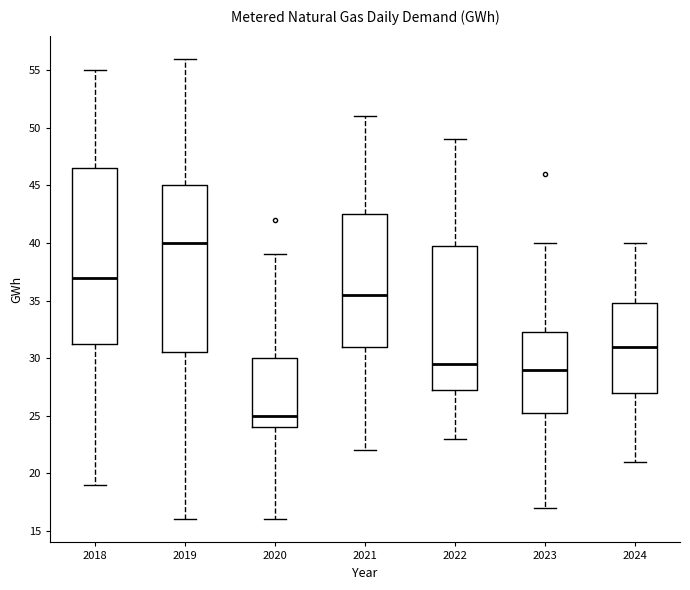

Which box is the tallest, from its lower edge to its upper edge?

2018